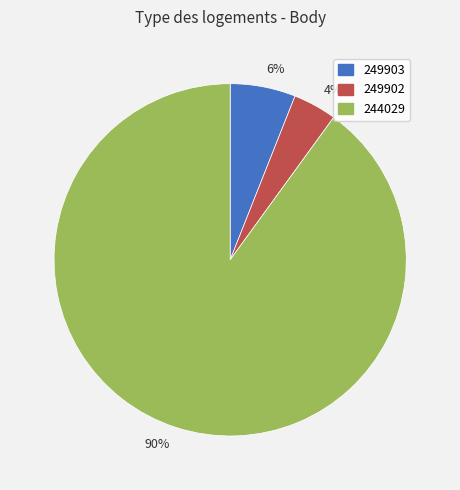

Is there a majority slice in this chart?

Yes